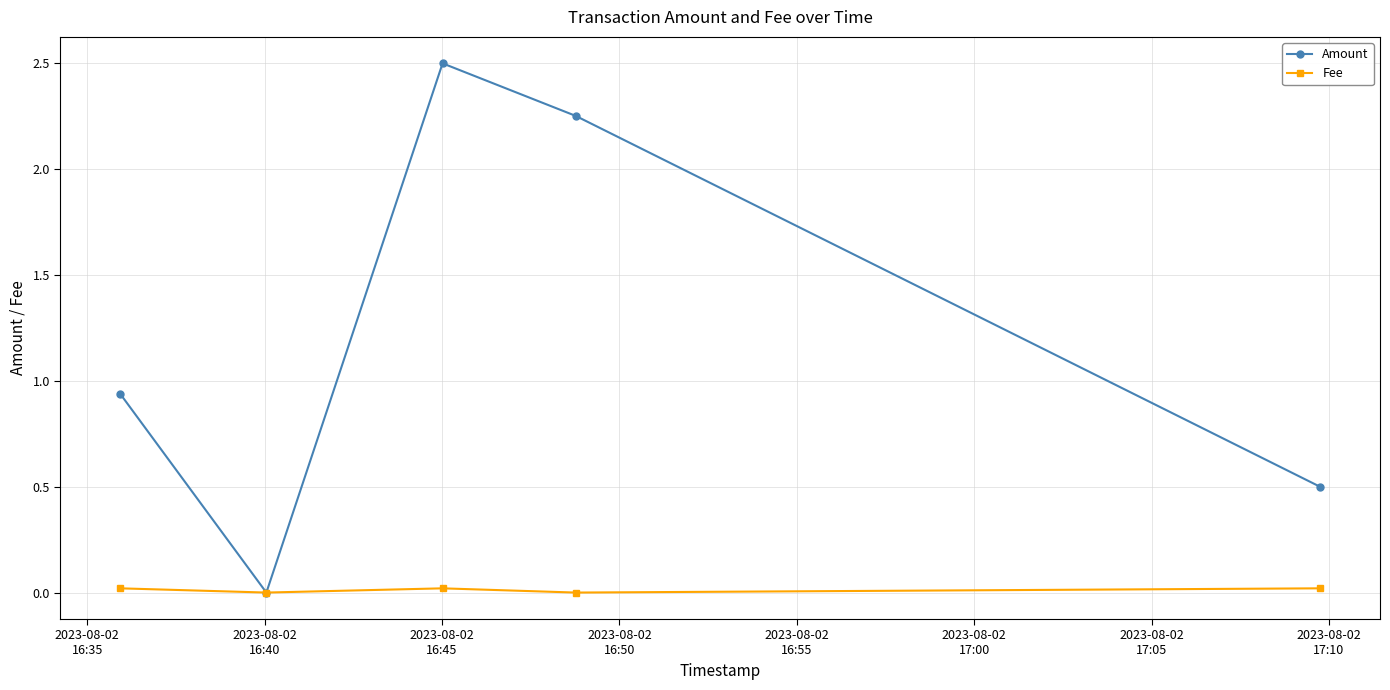

Which series has the largest total across all categories?

Amount